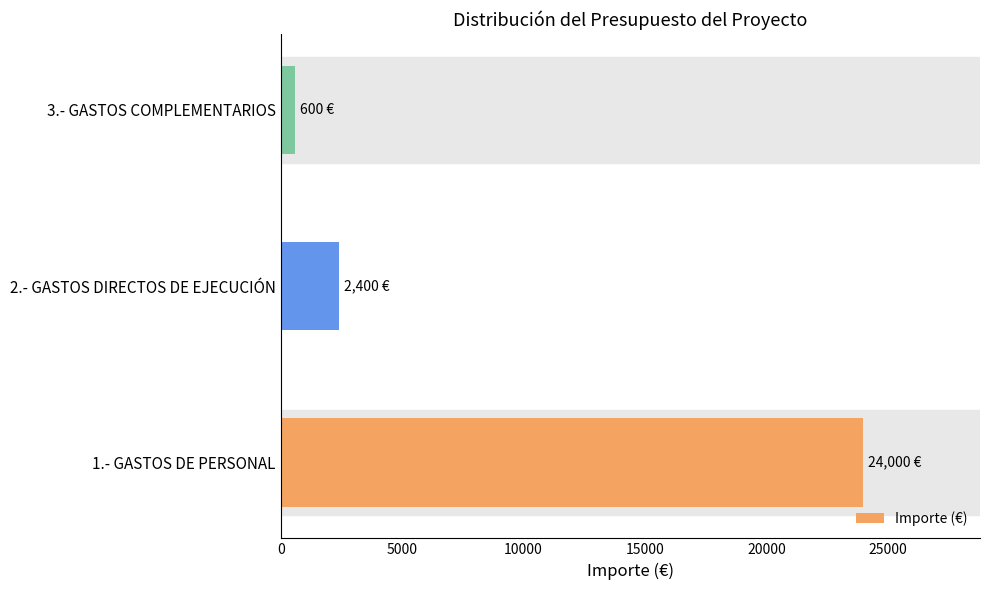

Which label corresponds to the smallest value in the chart?

3.- GASTOS COMPLEMENTARIOS